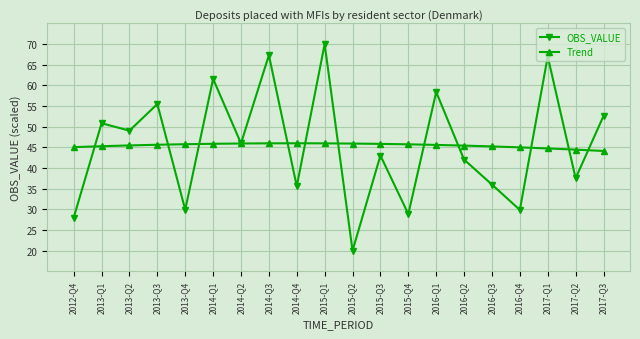

At how many categories does at least one series exceed 68?

1